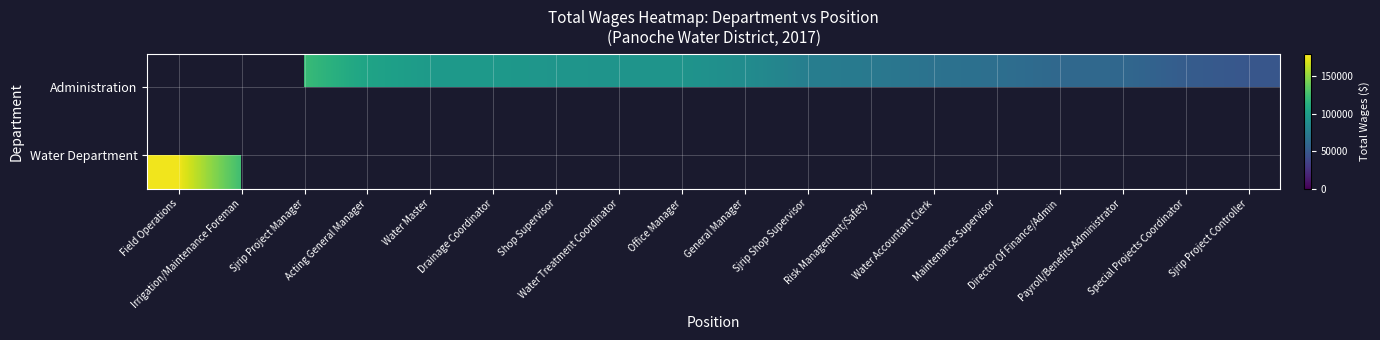

What is the highest value of the Water Department series?

176342.0